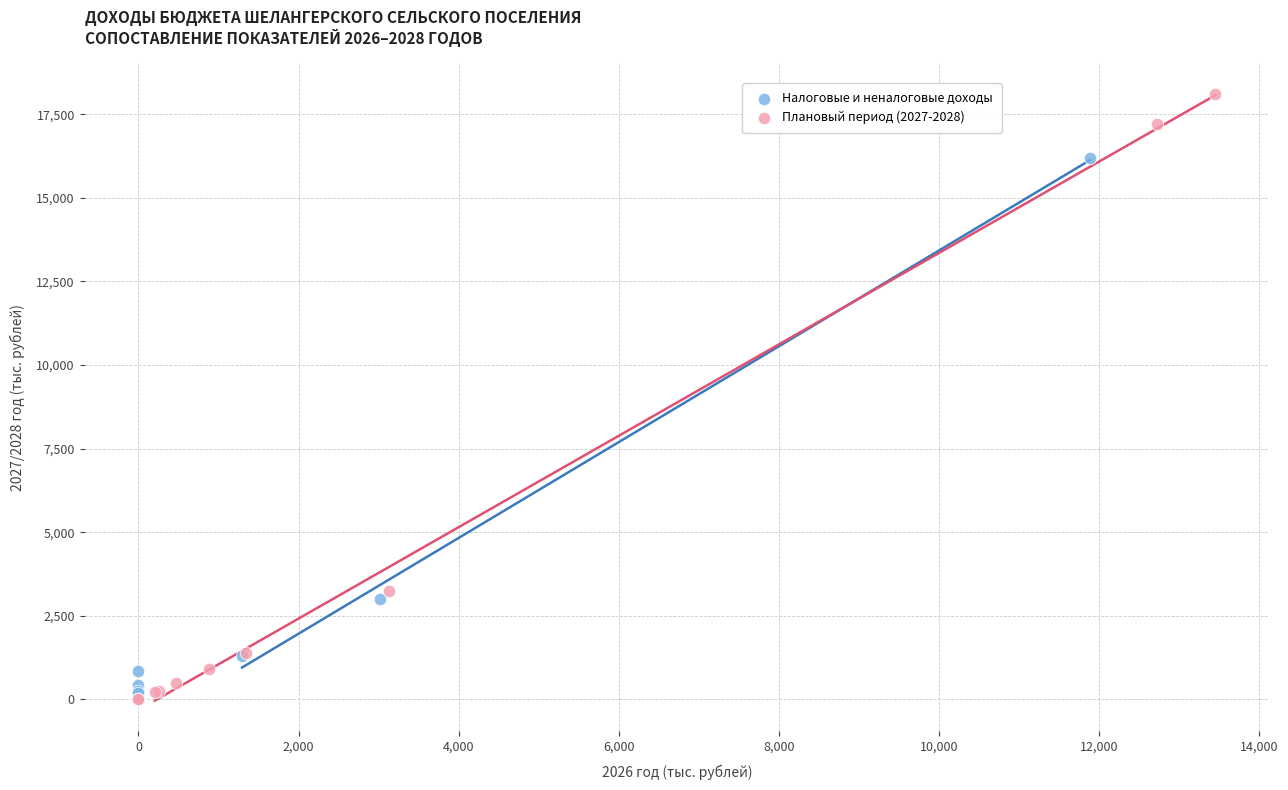

Which series contains the highest Y value?

Плановый период (2027-2028)